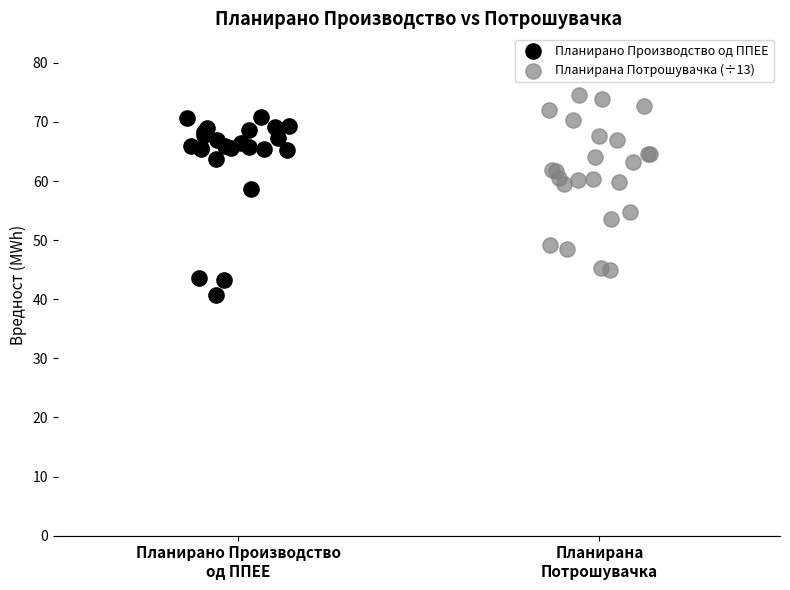

Which series reaches the maximum Y coordinate?

Планирана Потрошувачка (÷13)